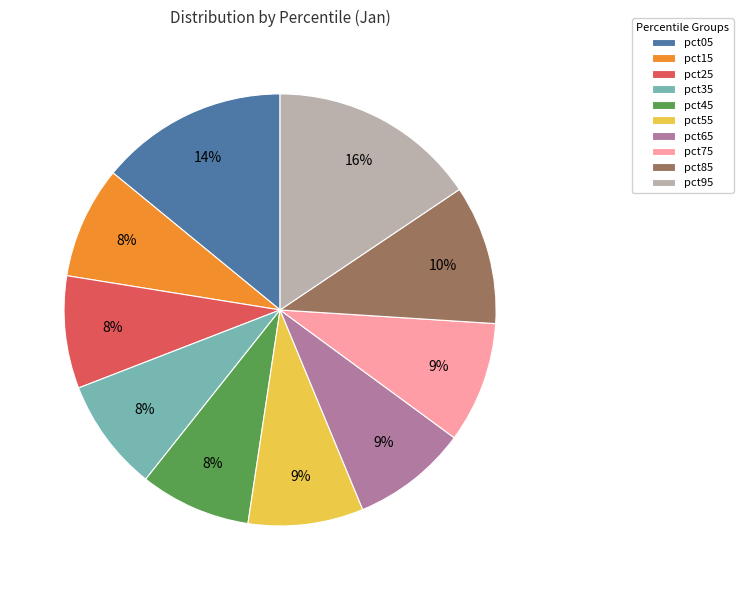

To the nearest percent, what portion does pct15 represent?

8%